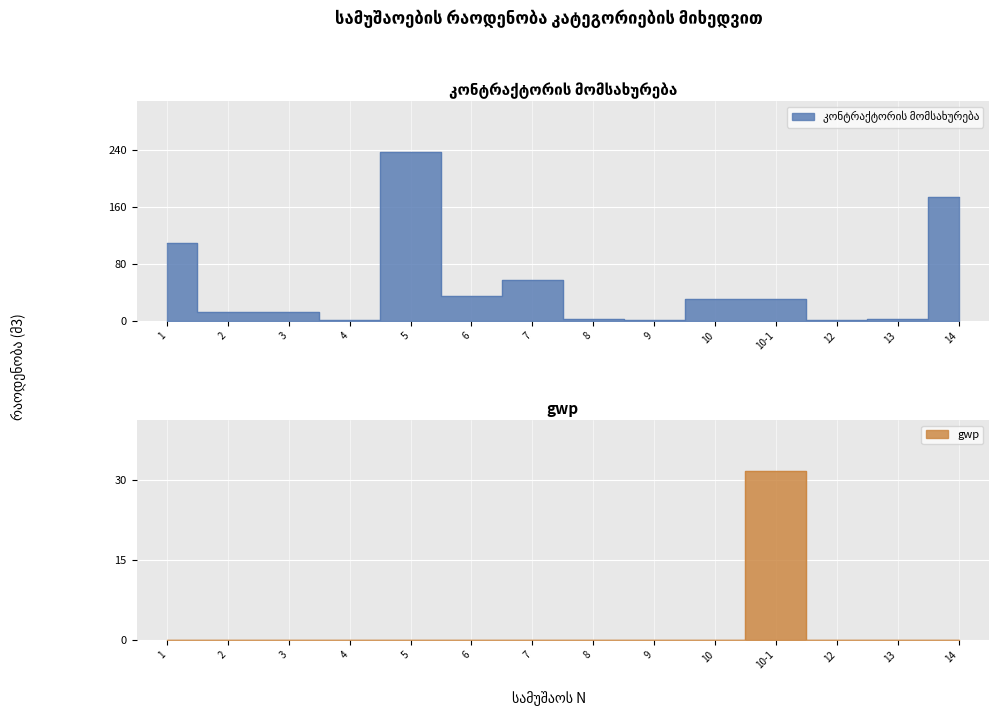

What is the average value of the gwp series?

2.3